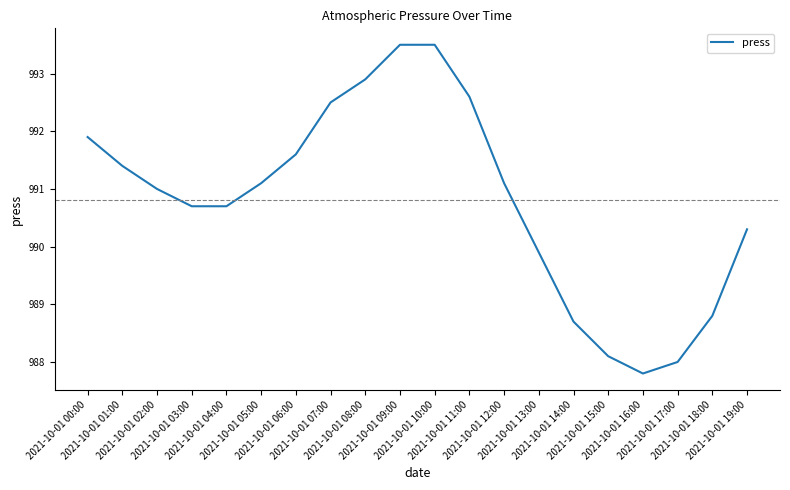

What is the greatest value displayed?

993.5